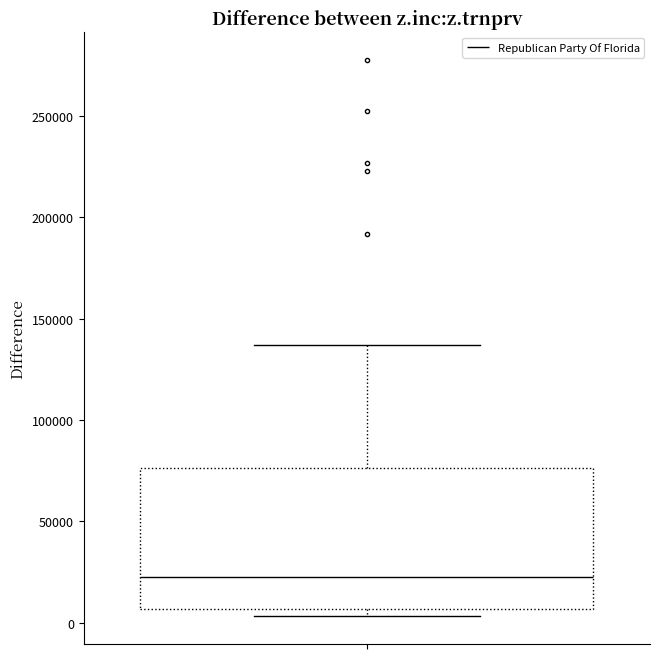

Transcribe this box plot: give where the median line is, the range the box spans, and where the two whiskers end, as read against the y-axis. The values are not printed on the chart, so give them approximately, as read against the axis.

median 25000, box 5000 to 75000, whiskers 5000 (just below the box's lower edge) to 135000